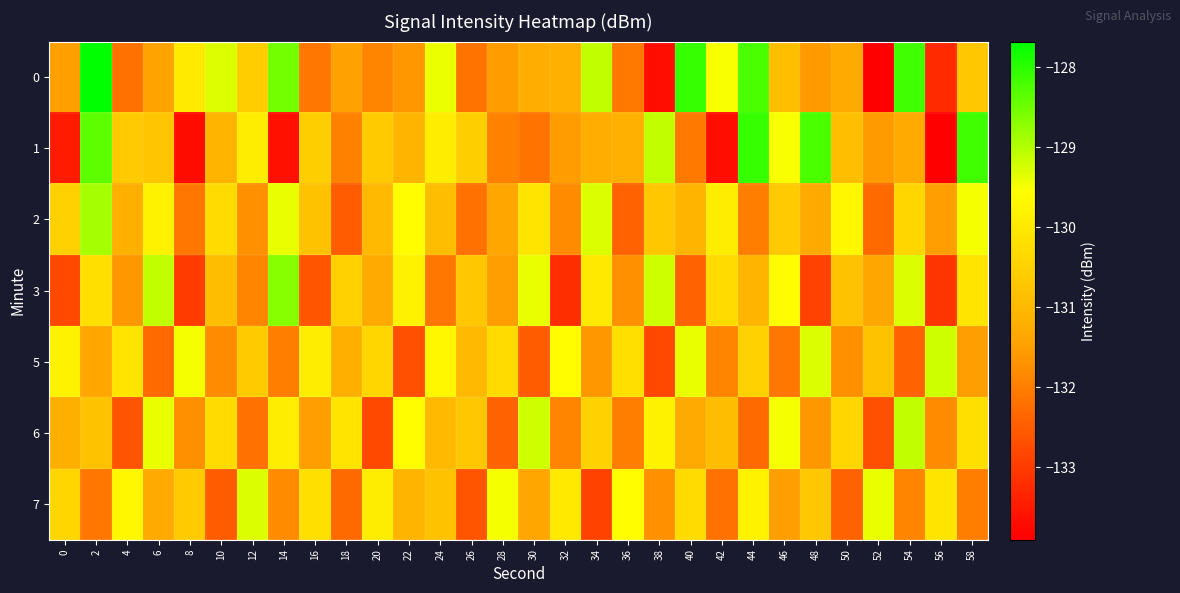

Reading left to right, extract all data points from this chart.

0: 0=-131.5	2=-127.7	4=-132.2	6=-131.4	8=-130.0	10=-129.3	12=-130.6	14=-128.5	16=-132.1	18=-131.5	20=-131.9	22=-131.6	24=-129.4	26=-132.1	28=-131.5	30=-131.2	32=-131.2	34=-129.1	36=-132.1	38=-133.7	40=-128.1	42=-129.5	44=-128.2	46=-130.9	48=-131.5	50=-131.3	52=-133.9	54=-128.2	56=-133.3	58=-130.7
1: 0=-133.5	2=-128.4	4=-130.6	6=-130.7	8=-133.7	10=-131.1	12=-129.9	14=-133.7	16=-130.6	18=-131.9	20=-130.6	22=-131.1	24=-129.9	26=-130.6	28=-131.9	30=-132.1	32=-131.5	34=-131.2	36=-131.2	38=-129.1	40=-132.1	42=-133.7	44=-128.1	46=-129.5	48=-128.2	50=-130.9	52=-131.5	54=-131.3	56=-133.9	58=-128.2
2: 0=-130.5	2=-128.9	4=-131.2	6=-129.8	8=-132.1	10=-130.3	12=-131.7	14=-129.4	16=-130.8	18=-132.5	20=-131.0	22=-129.6	24=-130.9	26=-132.2	28=-131.4	30=-130.1	32=-131.8	34=-129.3	36=-132.4	38=-130.7	40=-131.1	42=-129.9	44=-132.0	46=-130.6	48=-131.3	50=-129.7	52=-132.3	54=-130.4	56=-131.5	58=-129.5
3: 0=-132.8	2=-130.2	4=-131.6	6=-129.1	8=-133.0	10=-130.9	12=-131.9	14=-128.7	16=-132.6	18=-130.5	20=-131.3	22=-129.8	24=-132.1	26=-130.7	28=-131.5	30=-129.4	32=-133.2	34=-130.0	36=-131.7	38=-129.2	40=-132.4	42=-130.3	44=-131.1	46=-129.6	48=-132.9	50=-130.8	52=-131.4	54=-129.3	56=-133.1	58=-130.1
5: 0=-129.8	2=-131.4	4=-130.1	6=-132.3	8=-129.5	10=-131.8	12=-130.6	14=-132.0	16=-129.9	18=-131.2	20=-130.4	22=-132.7	24=-129.7	26=-131.0	28=-130.3	30=-132.5	32=-129.6	34=-131.6	36=-130.2	38=-132.8	40=-129.4	42=-131.9	44=-130.5	46=-132.1	48=-129.3	50=-131.7	52=-130.8	54=-132.4	56=-129.2	58=-131.5
6: 0=-131.2	2=-130.8	4=-132.6	6=-129.4	8=-131.7	10=-130.3	12=-132.2	14=-129.9	16=-131.5	18=-130.1	20=-132.8	22=-129.6	24=-131.0	26=-130.7	28=-132.4	30=-129.2	32=-131.9	34=-130.5	36=-132.0	38=-129.8	40=-131.3	42=-130.9	44=-132.3	46=-129.5	48=-131.6	50=-130.4	52=-132.7	54=-129.1	56=-131.8	58=-130.2
7: 0=-130.4	2=-132.1	4=-129.7	6=-131.3	8=-130.6	10=-132.5	12=-129.3	14=-131.8	16=-130.2	18=-132.3	20=-129.9	22=-131.1	24=-130.8	26=-132.6	28=-129.5	30=-131.4	32=-130.0	34=-132.9	36=-129.6	38=-131.7	40=-130.3	42=-132.2	44=-129.8	46=-131.5	48=-130.7	50=-132.4	52=-129.4	54=-131.9	56=-130.1	58=-132.0